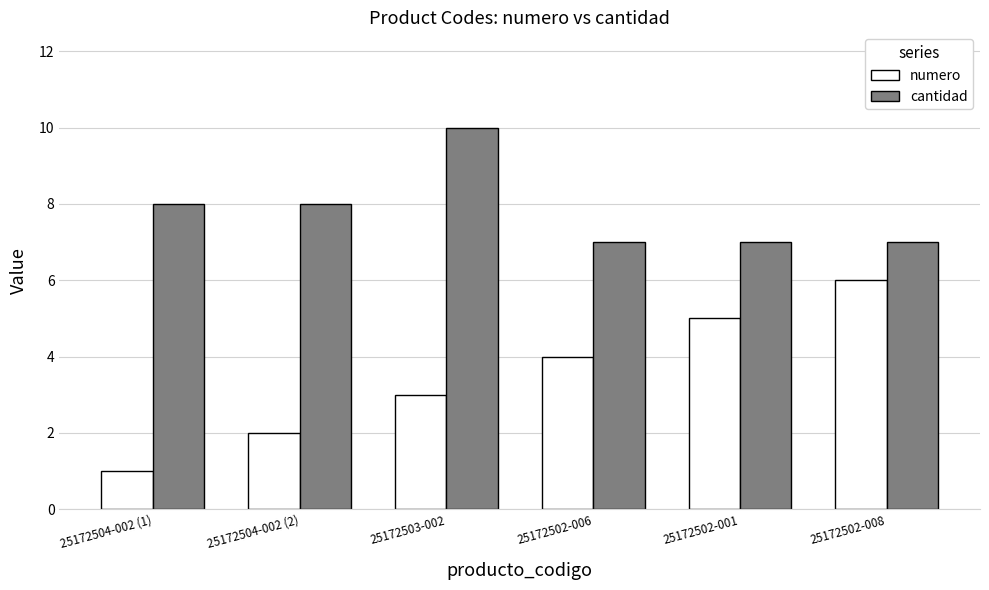

Which series has the largest range (max minus min)?

numero